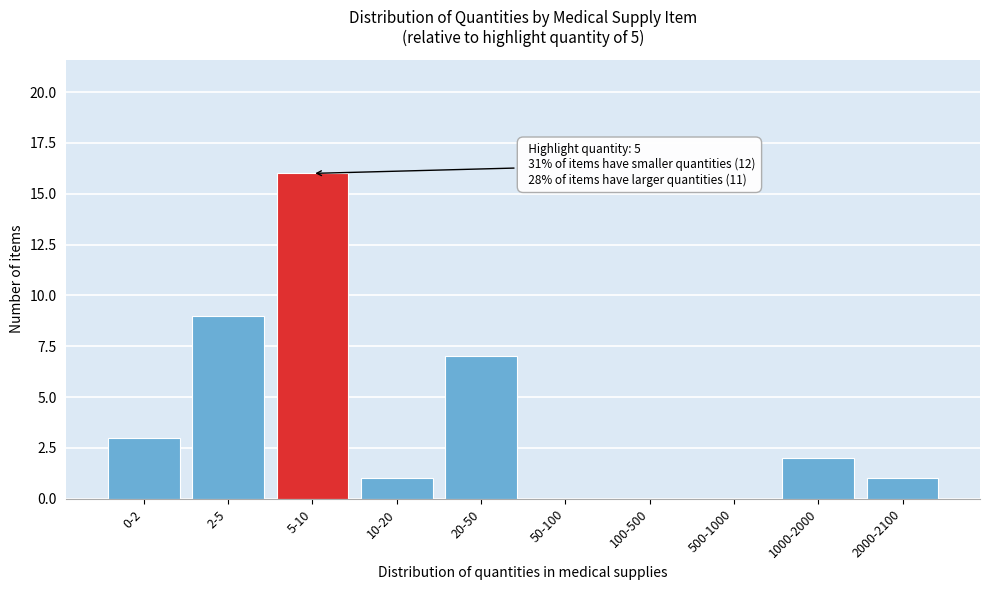

Reading left to right, transcribe all the data shown in this chart.

0-2=3	2-5=9	5-10=16	10-20=1	20-50=7	50-100=0	100-500=0	500-1000=0	1000-2000=2	2000-2100=1